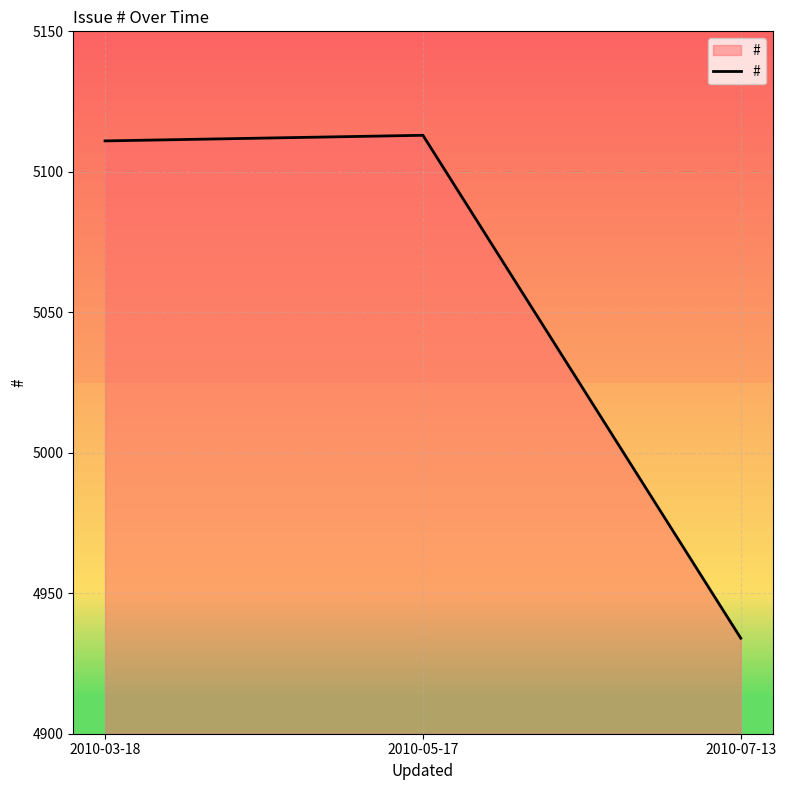

What is the ratio of the value at 2010-07-13 to the value at 2010-05-17?

1.0